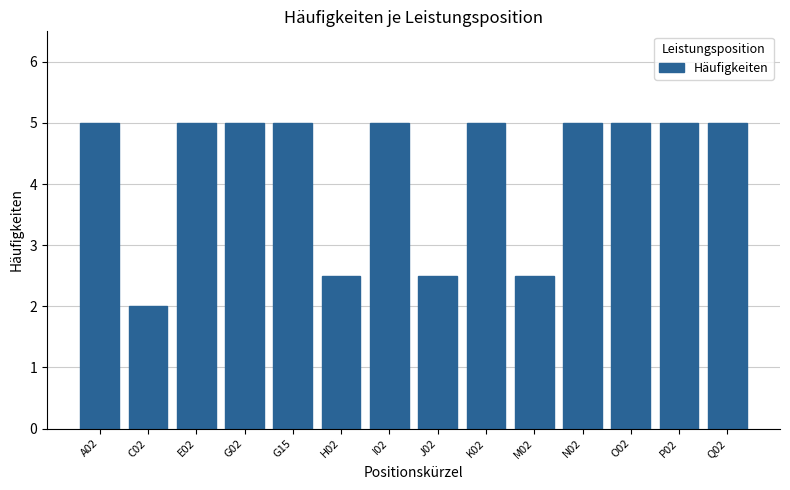

What is the ratio of the value at G02 to the value at I02?

1.0